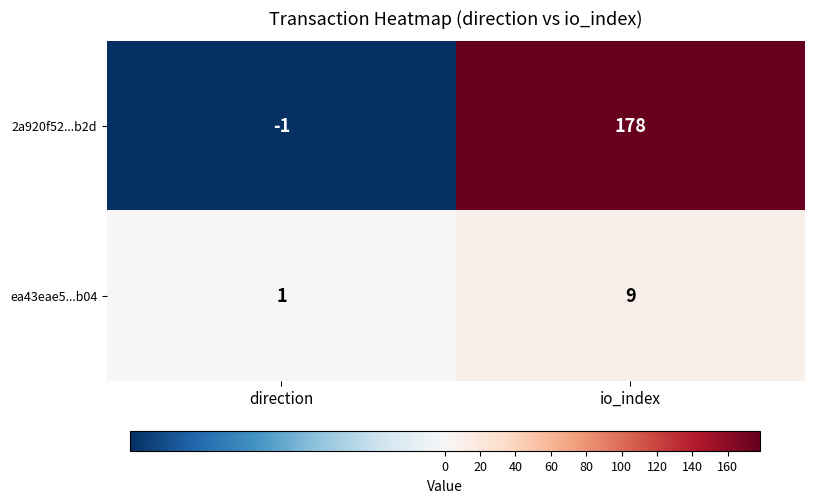

True or false: ea43eae5...b04 has a value of 15 at io_index.

False